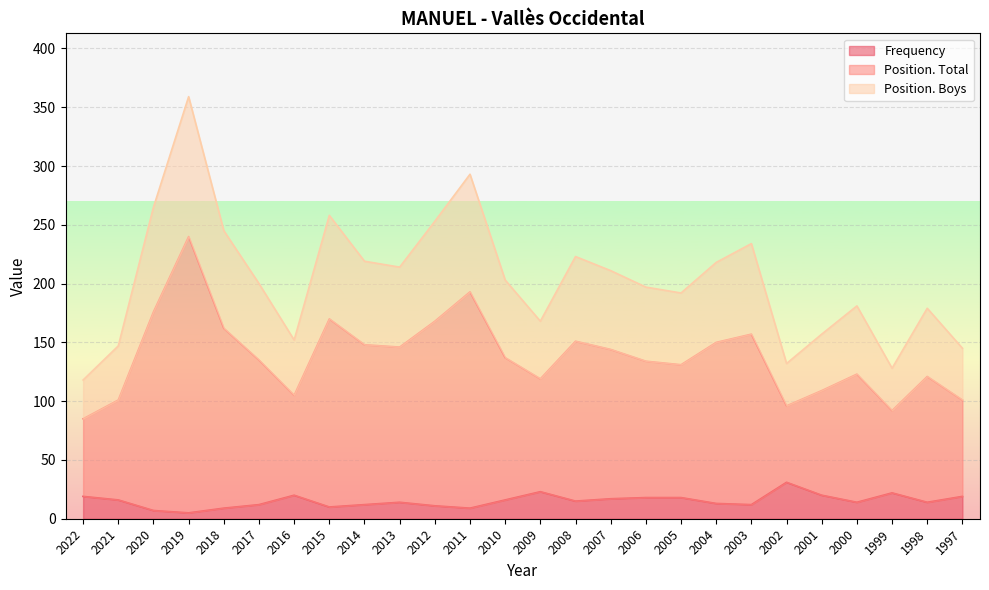

What is the total value across all series at 2000?

181